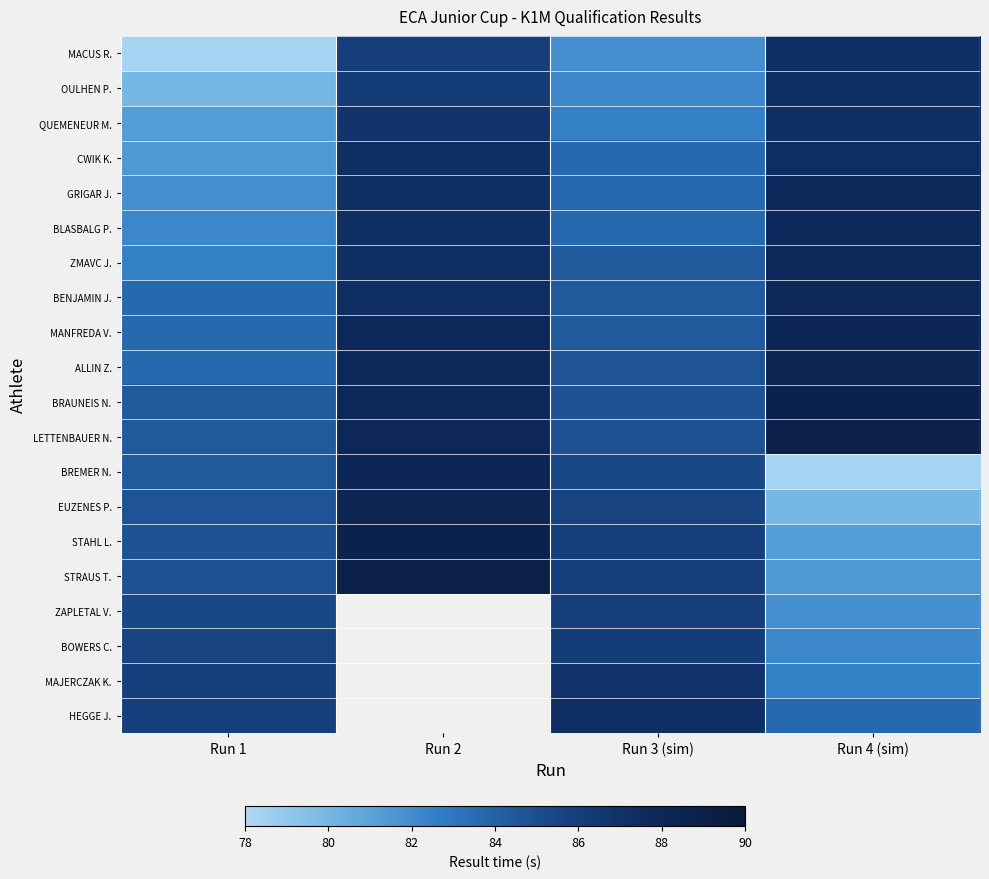

Which has a higher value, Run 3 (sim) or Run 2?

Run 2